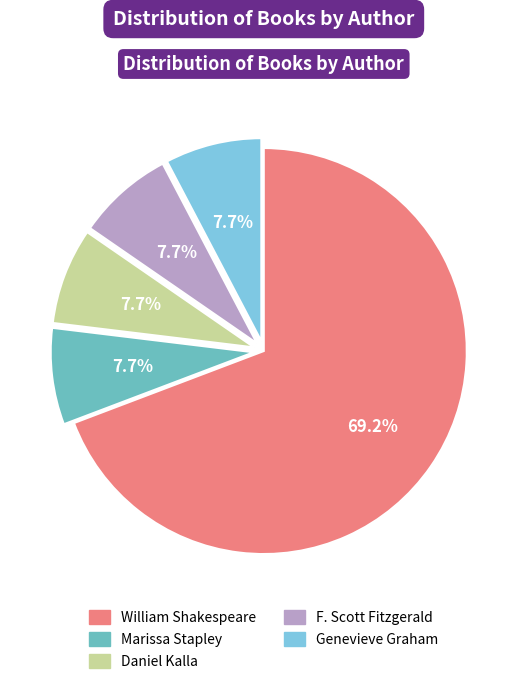

Count the number of slices in the pie.

5